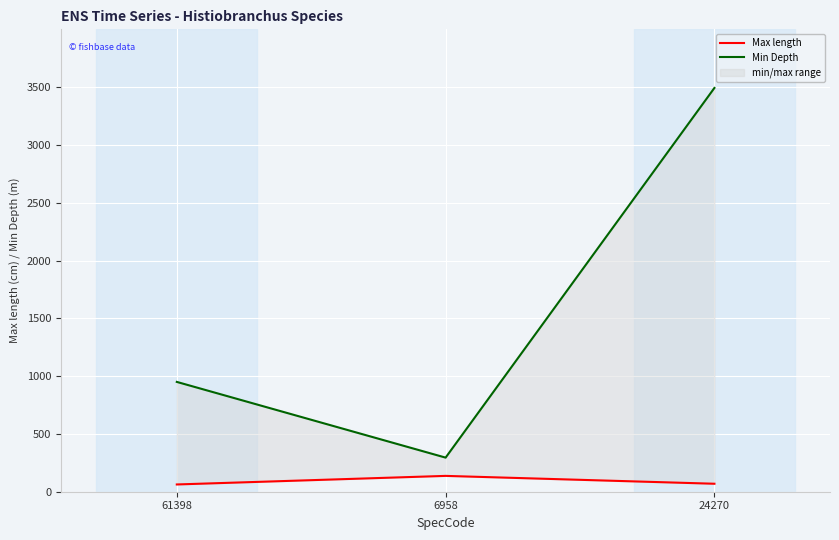

Which series has the largest total across all categories?

Min Depth